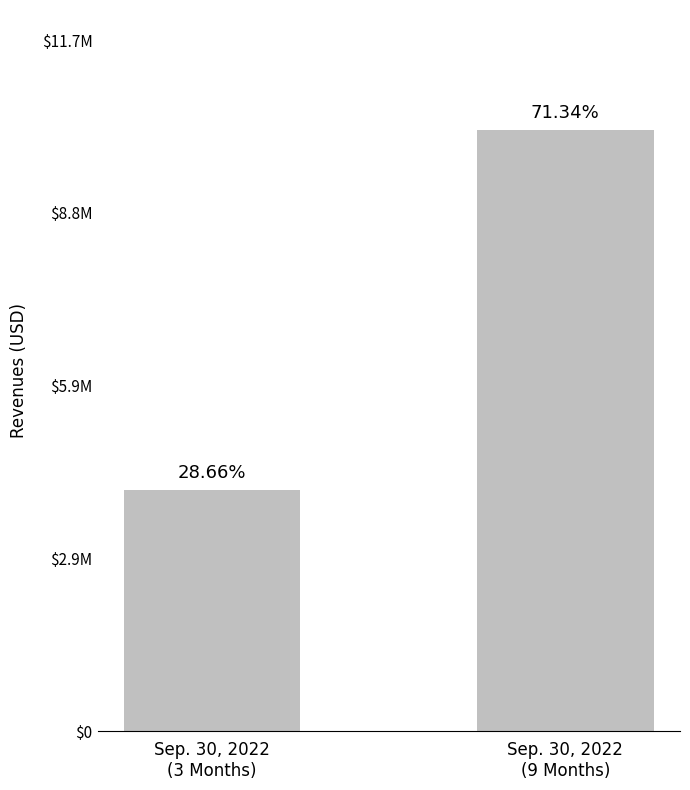

Is it true that the value at Sep. 30, 2022
(3 Months) is 2676911?

False